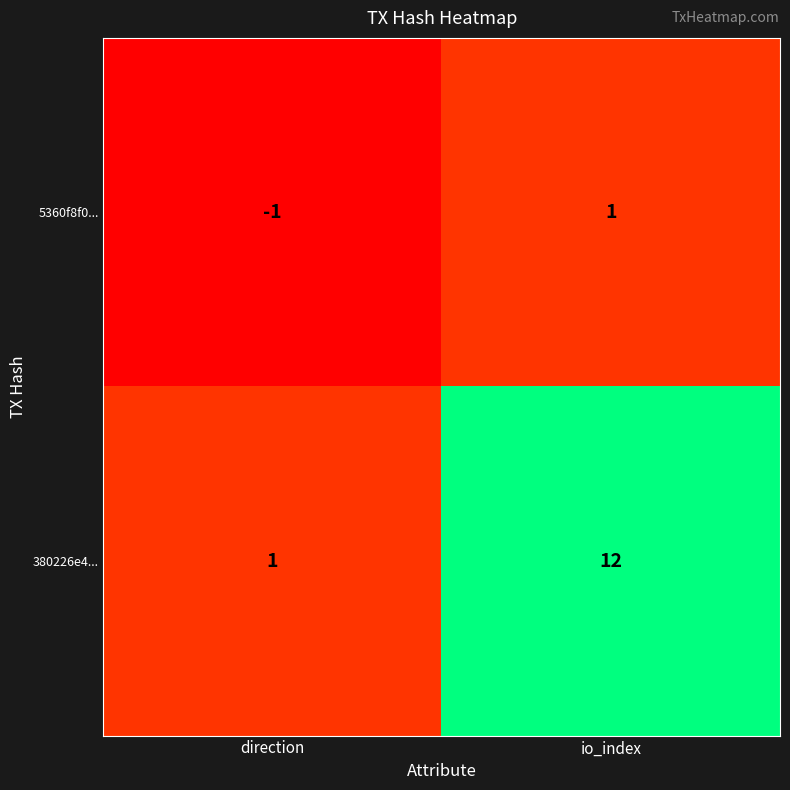

Reading right to left, transcribe all the data shown in this chart.

5360f8f0...: 1	-1
380226e4...: 12	1